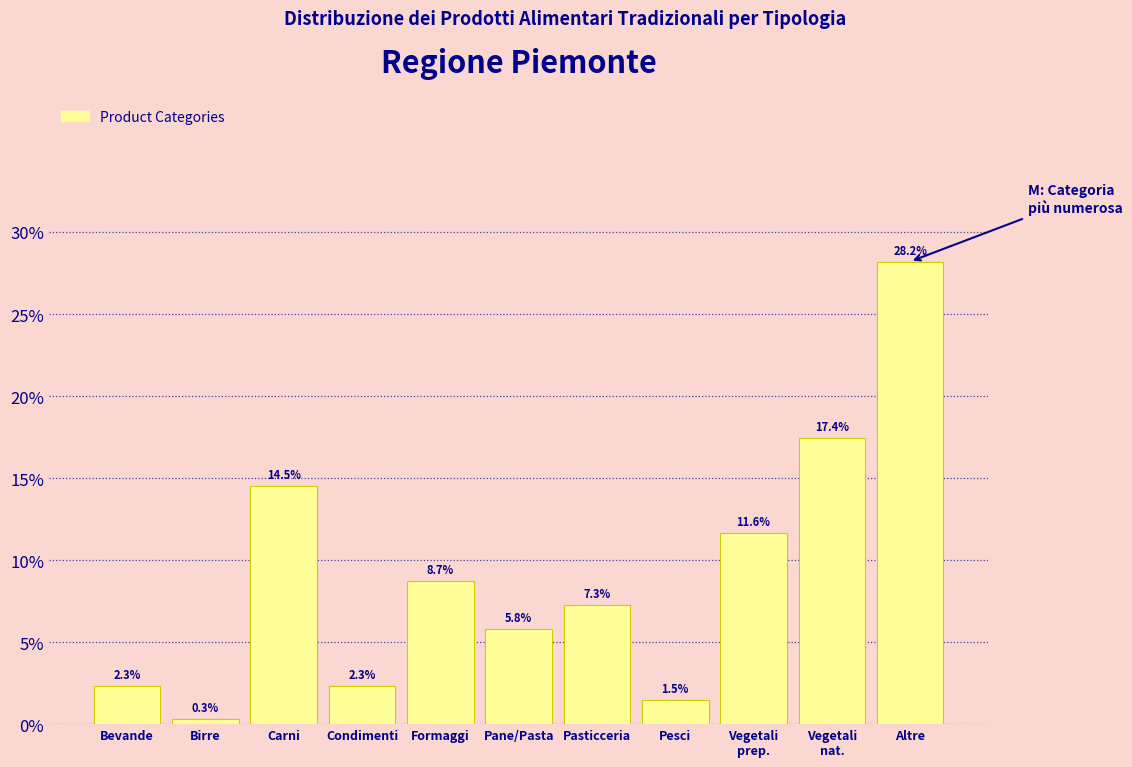

Reading right to left, extract all data points from this chart.

28.2	17.4	11.6	1.5	7.3	5.8	8.7	2.3	14.5	0.3	2.3